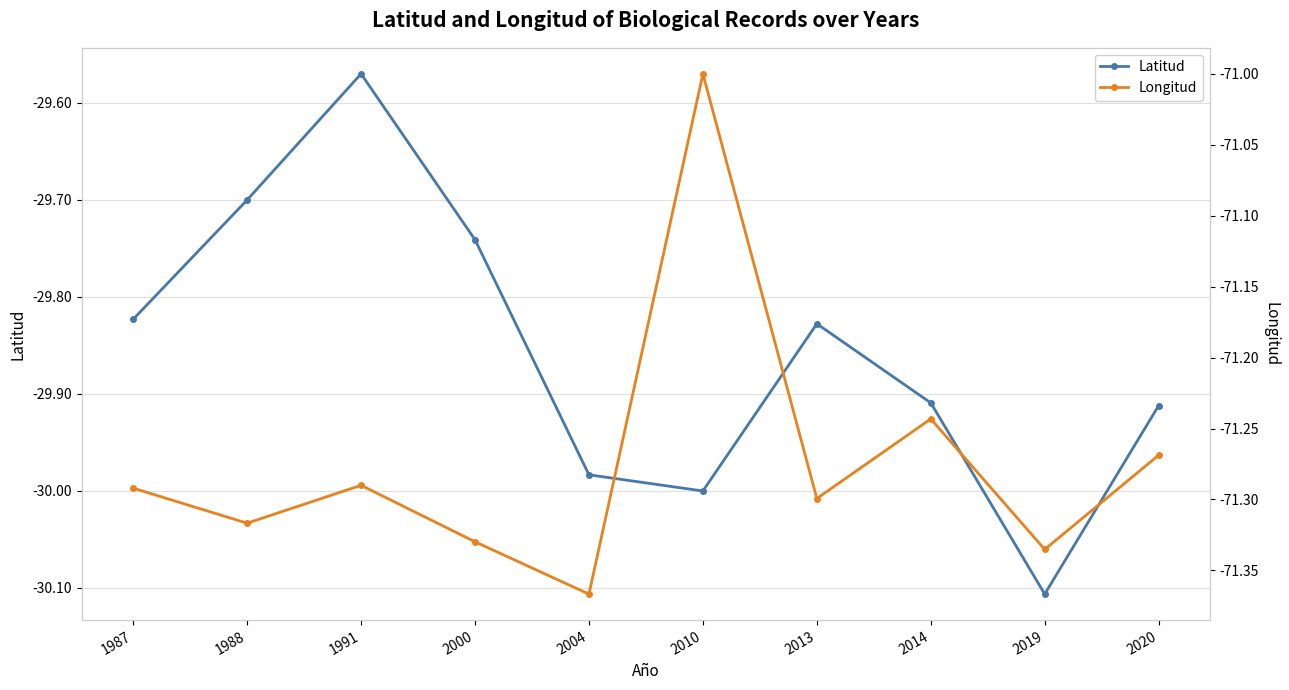

How many distinct data groups are displayed?

2